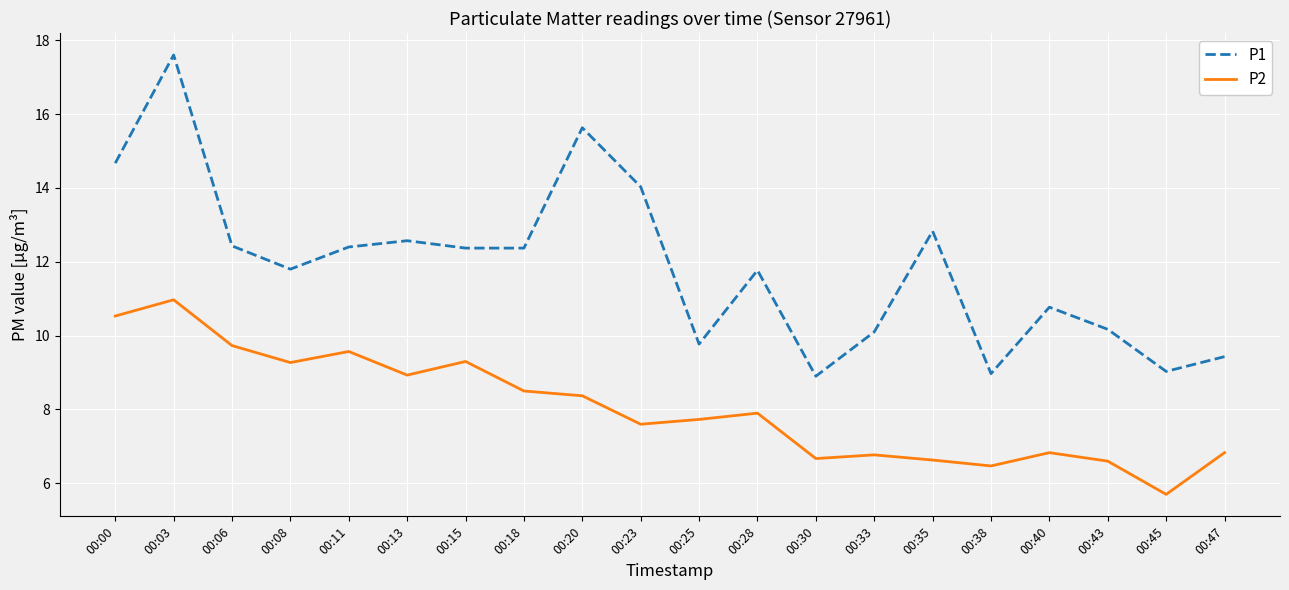

What is the average value of the P2 series?

8.0